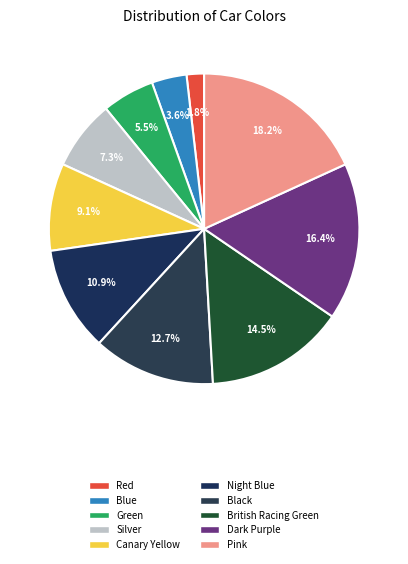

Which slice is the smallest?

Red